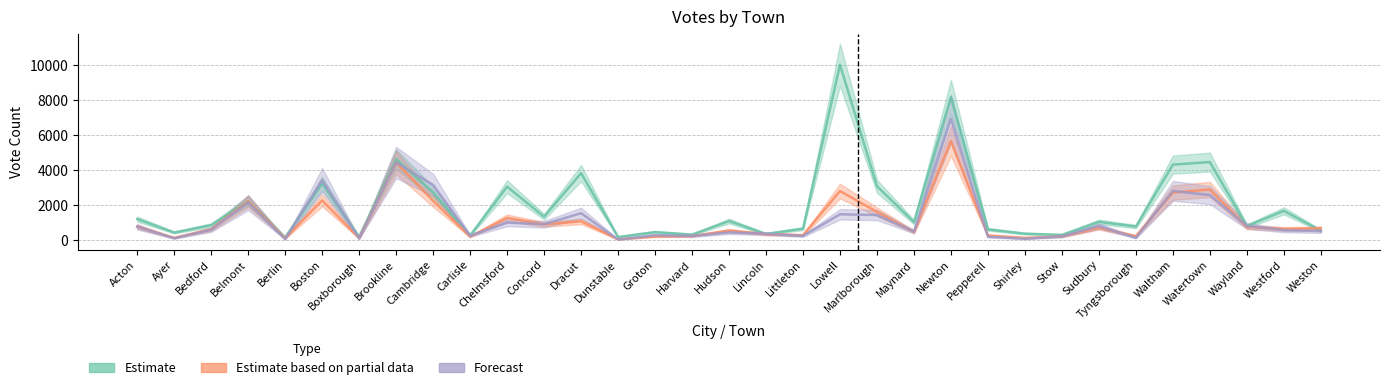

Reading left to right, what are all the values shown in this chart?

Kennedy: Acton=1222	Ayer=453	Bedford=874	Belmont=2247	Berlin=171	Boston=3246	Boxborough=205	Brookline=4632	Cambridge=2744	Carlisle=286	Chelmsford=3068	Concord=1354	Dracut=3837	Dunstable=198	Groton=478	Harvard=333	Hudson=1108	Lincoln=372	Littleton=673	Lowell=10020	Marlborough=3092	Maynard=1049	Newton=8177	Pepperell=633	Shirley=388	Stow=318	Sudbury=1062	Tyngsborough=795	Waltham=4323	Watertown=4471	Wayland=820	Westford=1690	Weston=558
Flood: Acton=792	Ayer=150	Bedford=641	Belmont=2230	Berlin=120	Boston=2288	Boxborough=128	Brookline=4444	Cambridge=2260	Carlisle=221	Chelmsford=1290	Concord=916	Dracut=1092	Dunstable=66	Groton=230	Harvard=249	Hudson=565	Lincoln=362	Littleton=301	Lowell=2817	Marlborough=1635	Maynard=485	Newton=5668	Pepperell=285	Shirley=149	Stow=227	Sudbury=730	Tyngsborough=248	Waltham=2729	Watertown=2908	Wayland=770	Westford=659	Weston=694
Blanks: Acton=781	Ayer=125	Bedford=612	Belmont=2165	Berlin=75	Boston=3444	Boxborough=113	Brookline=4446	Cambridge=3166	Carlisle=267	Chelmsford=1017	Concord=927	Dracut=1557	Dunstable=54	Groton=296	Harvard=258	Hudson=462	Lincoln=385	Littleton=259	Lowell=1493	Marlborough=1449	Maynard=506	Newton=6937	Pepperell=215	Shirley=98	Stow=230	Sudbury=824	Tyngsborough=149	Waltham=2828	Watertown=2587	Wayland=828	Westford=584	Weston=537